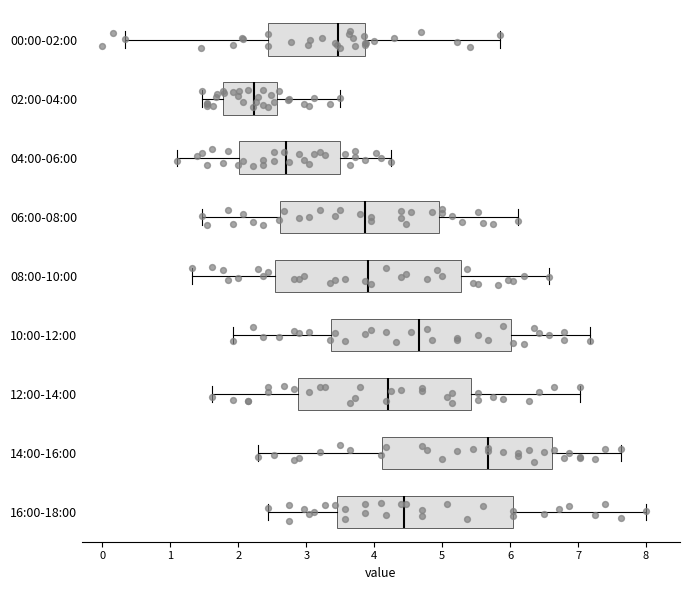

Where is the left edge of the box for 04:00-06:00 on the x-axis? The values are not printed on the chart, so give them approximately, as read against the axis.

2.0